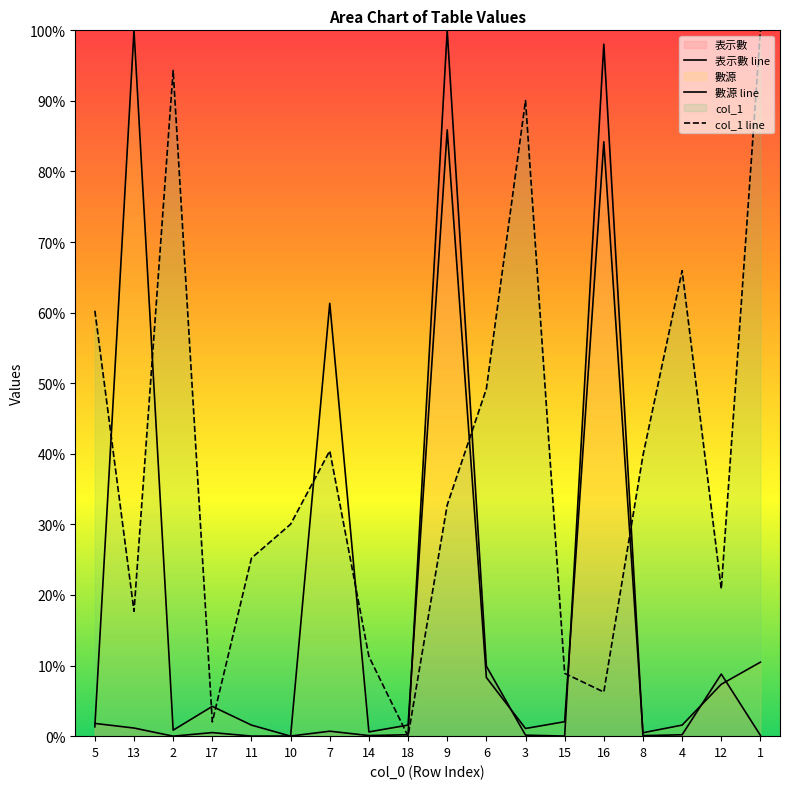

At 8, list the series in order from largest to smallest.

col_1 line, 數源 line, 表示數 line